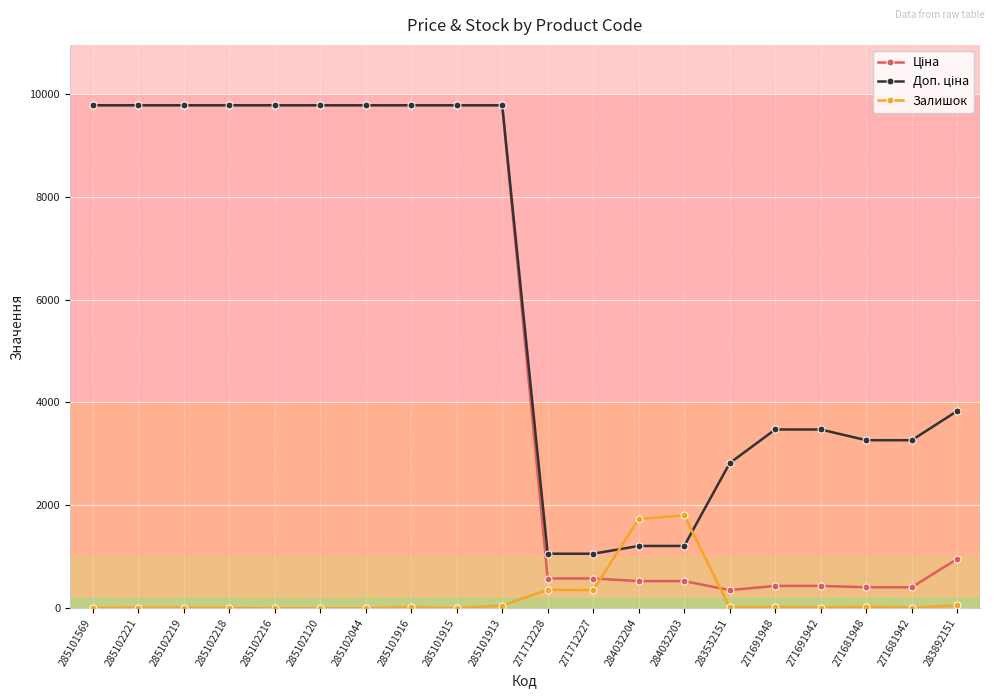

True or false: Залишок has more than 1 points higher than both neighbors.

True